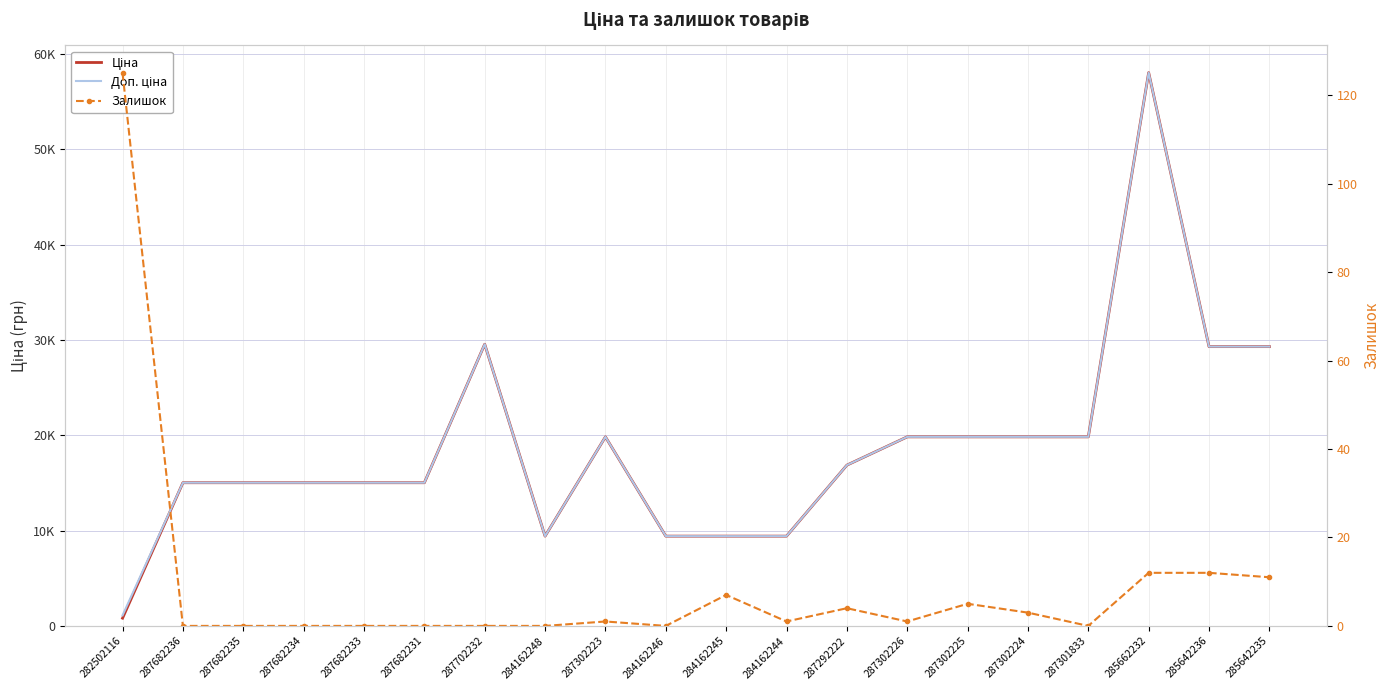

How many positive values does the Залишок series have?

11